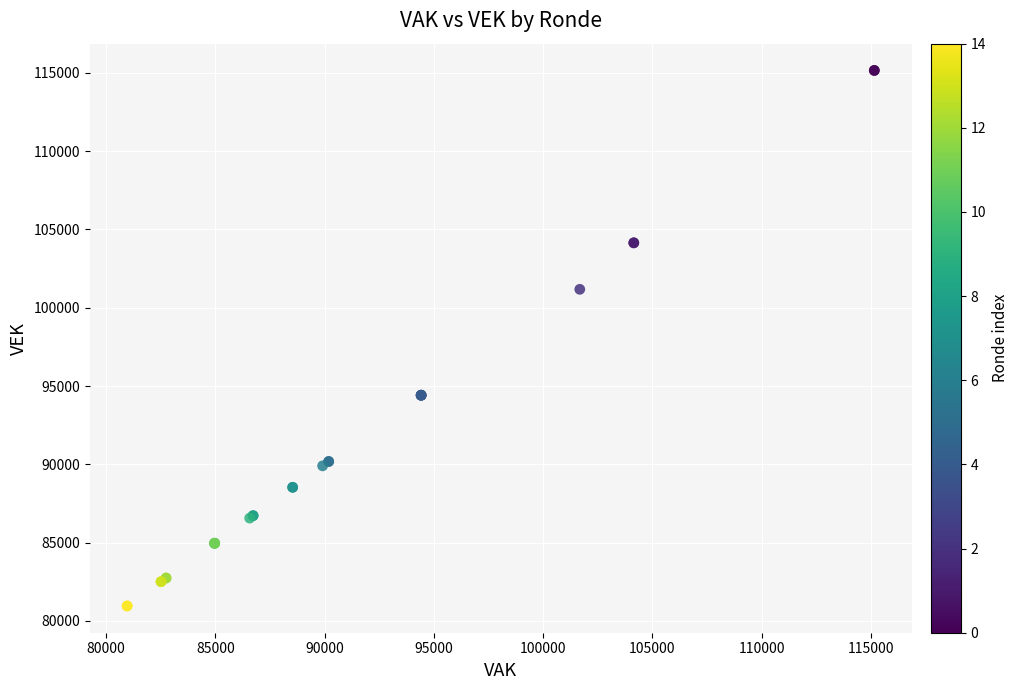

What Y value in the scatter plot is closest to 98056?

101177